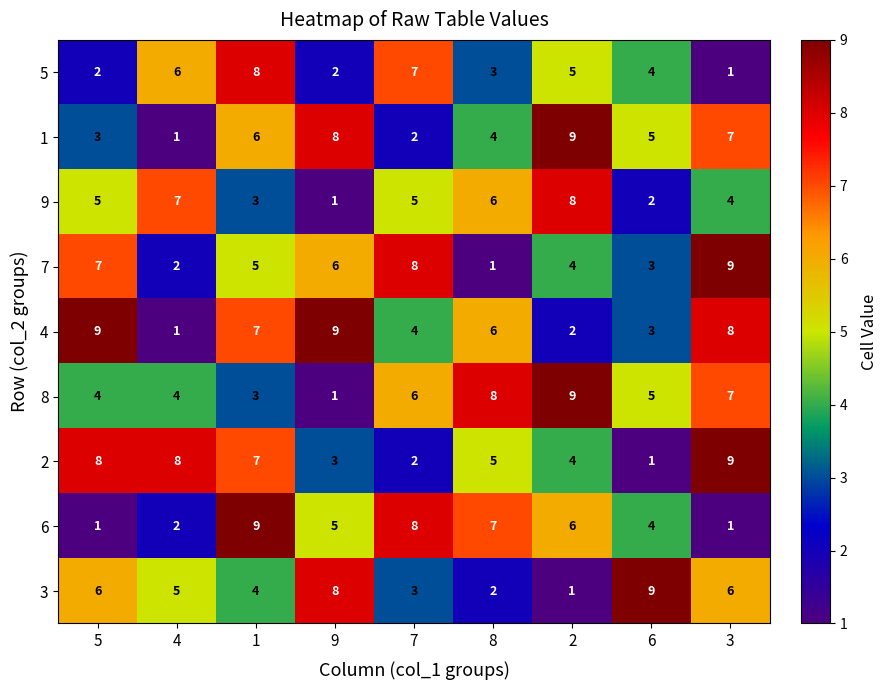

The value of 3 at 5 is 9. True or false?

False